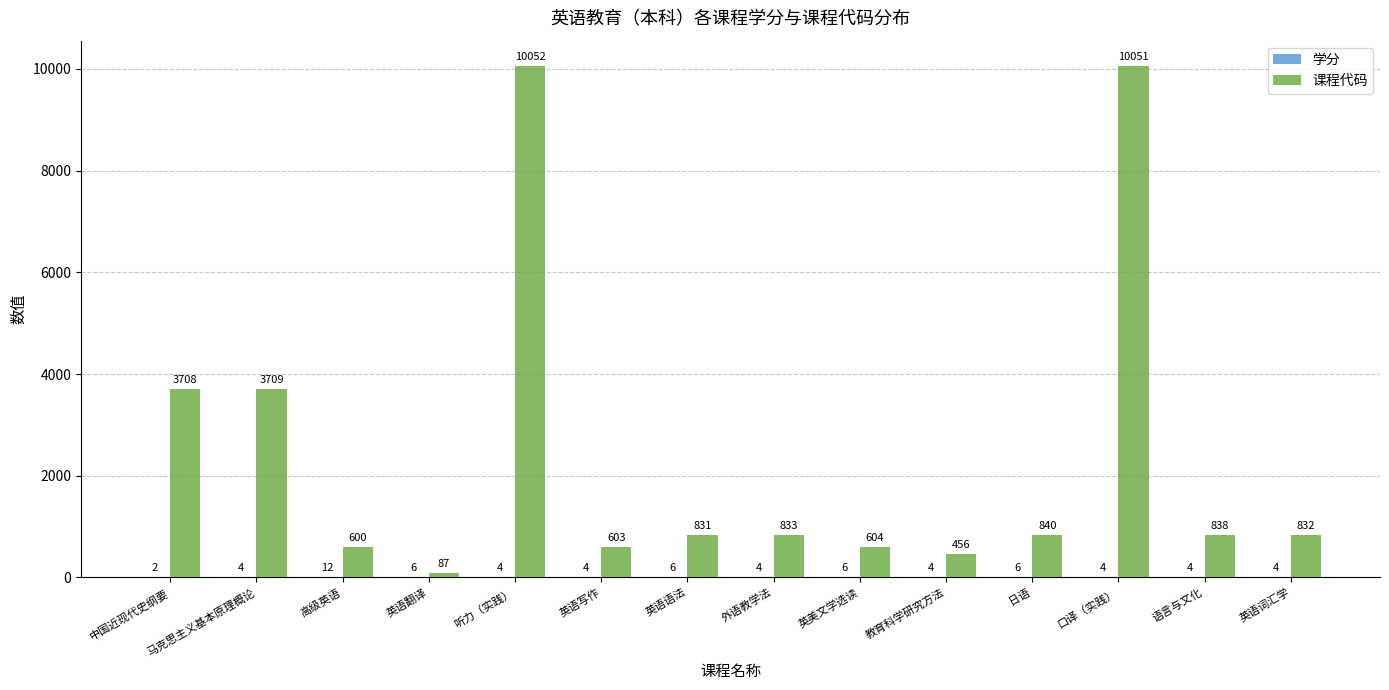

At which category is the sum across all series the highest?

听力（实践）